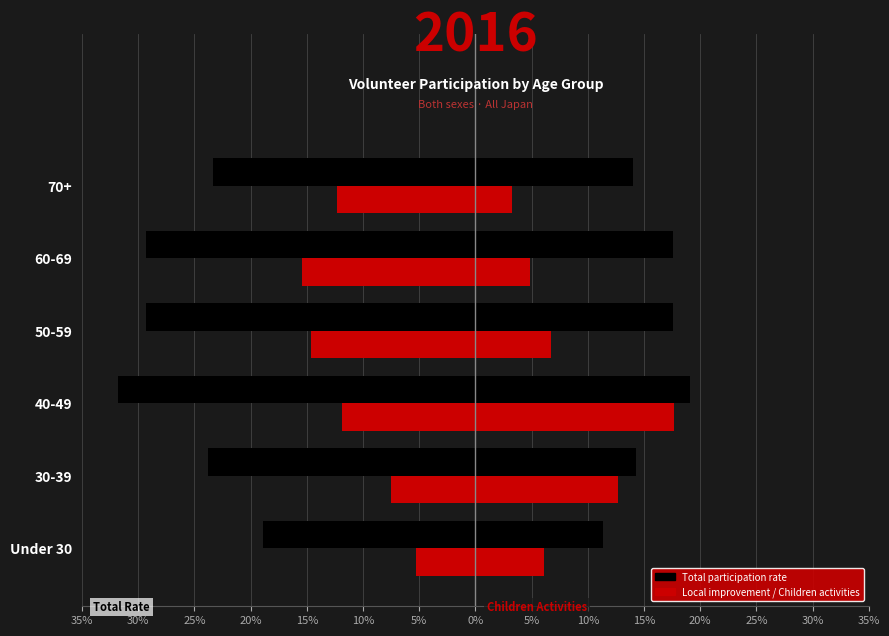

Which series has the largest range (max minus min)?

Total participation rate